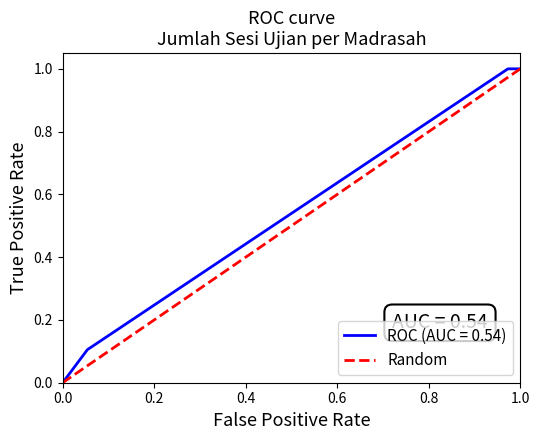

Reading right to left, what are all the values shown in this chart?

1	0